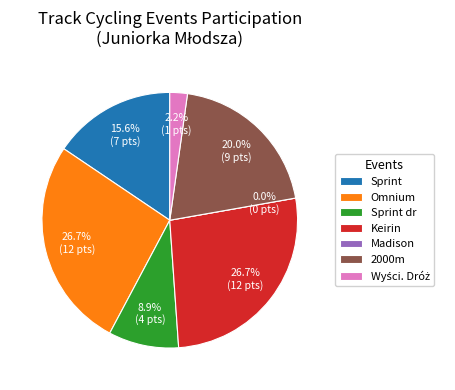

Rank the categories by value from lowest to highest.

Madison, Wyści. Dróż, Sprint dr, Sprint, 2000m, Omnium, Keirin